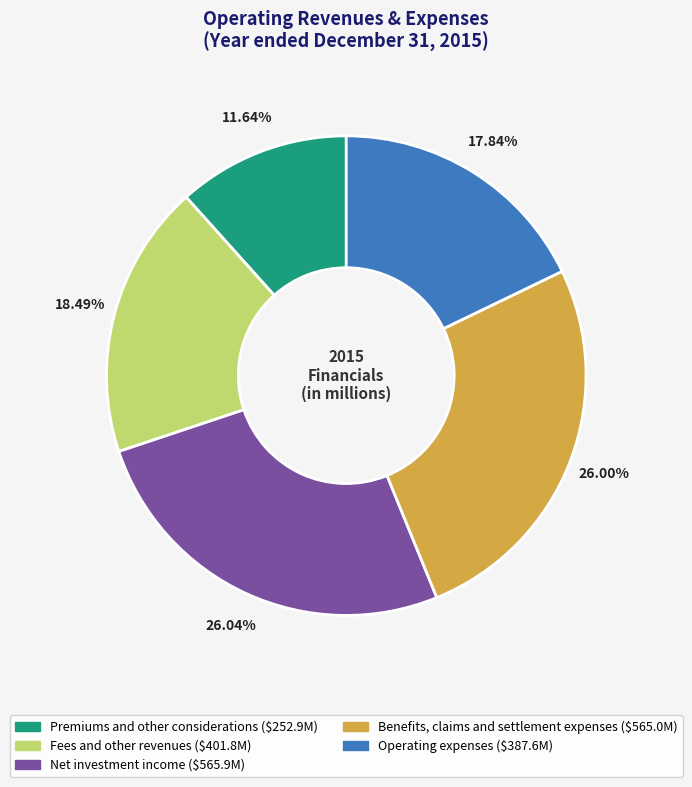

Is Net investment income the majority of the pie?

No